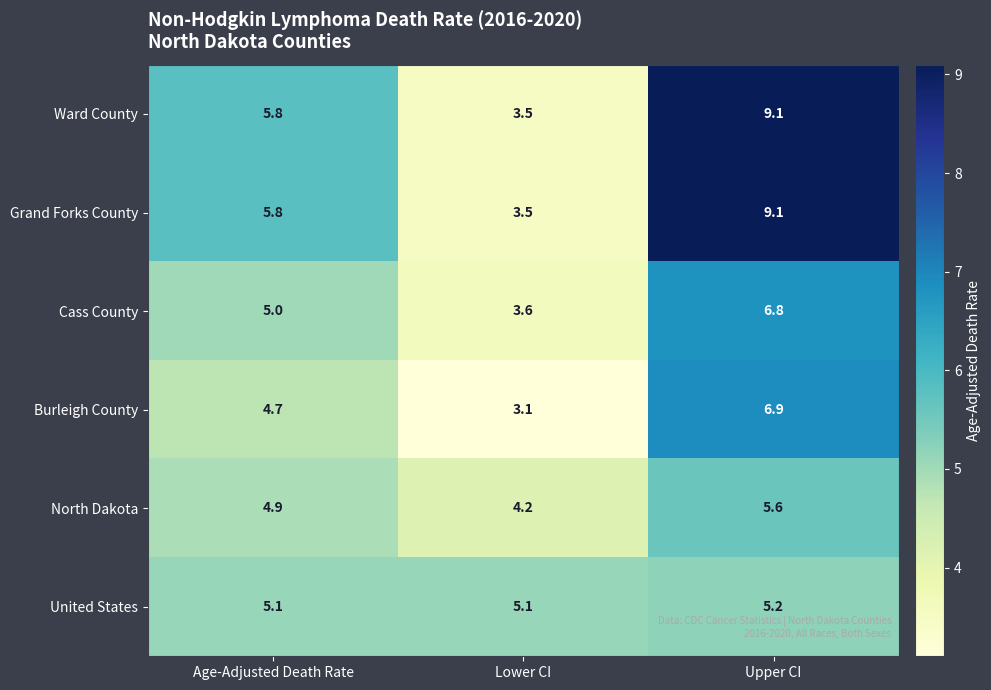

What is the difference between the highest and lowest values at Lower CI?

2.0